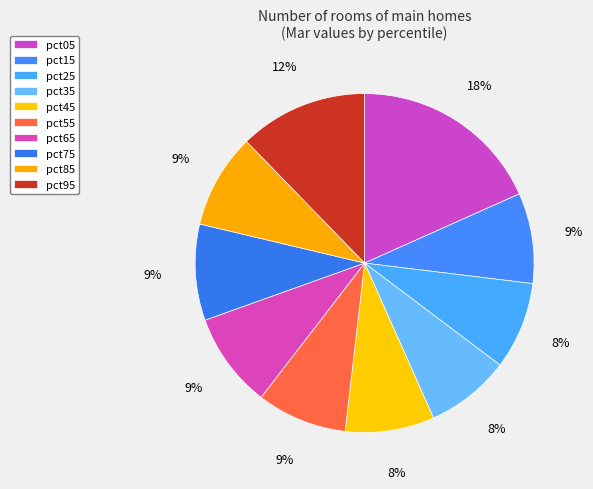

True or false: pct75 accounts for 24% of the total.

False